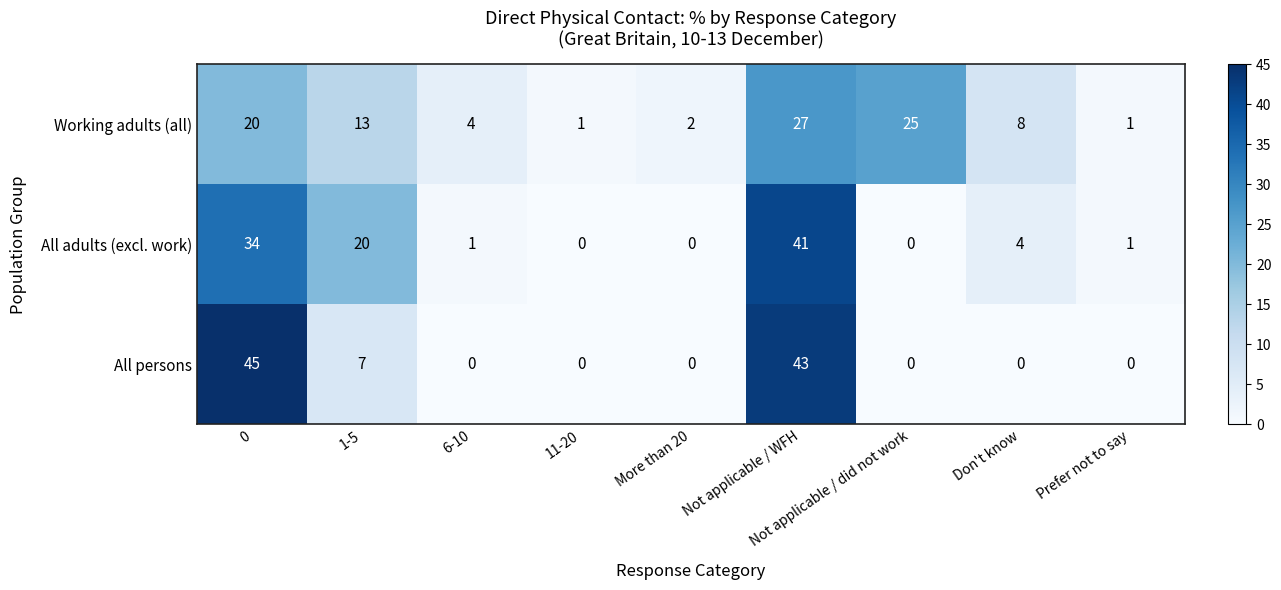

True or false: All adults (excl. work) has a value of 1 at Don't know.

False